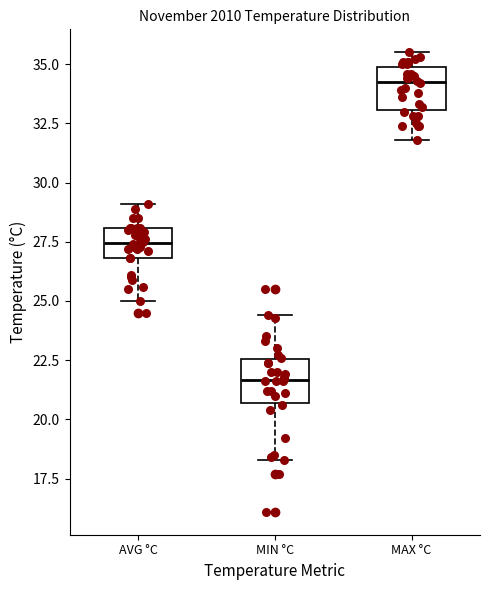

Which box has the lowest median line?

MIN °C